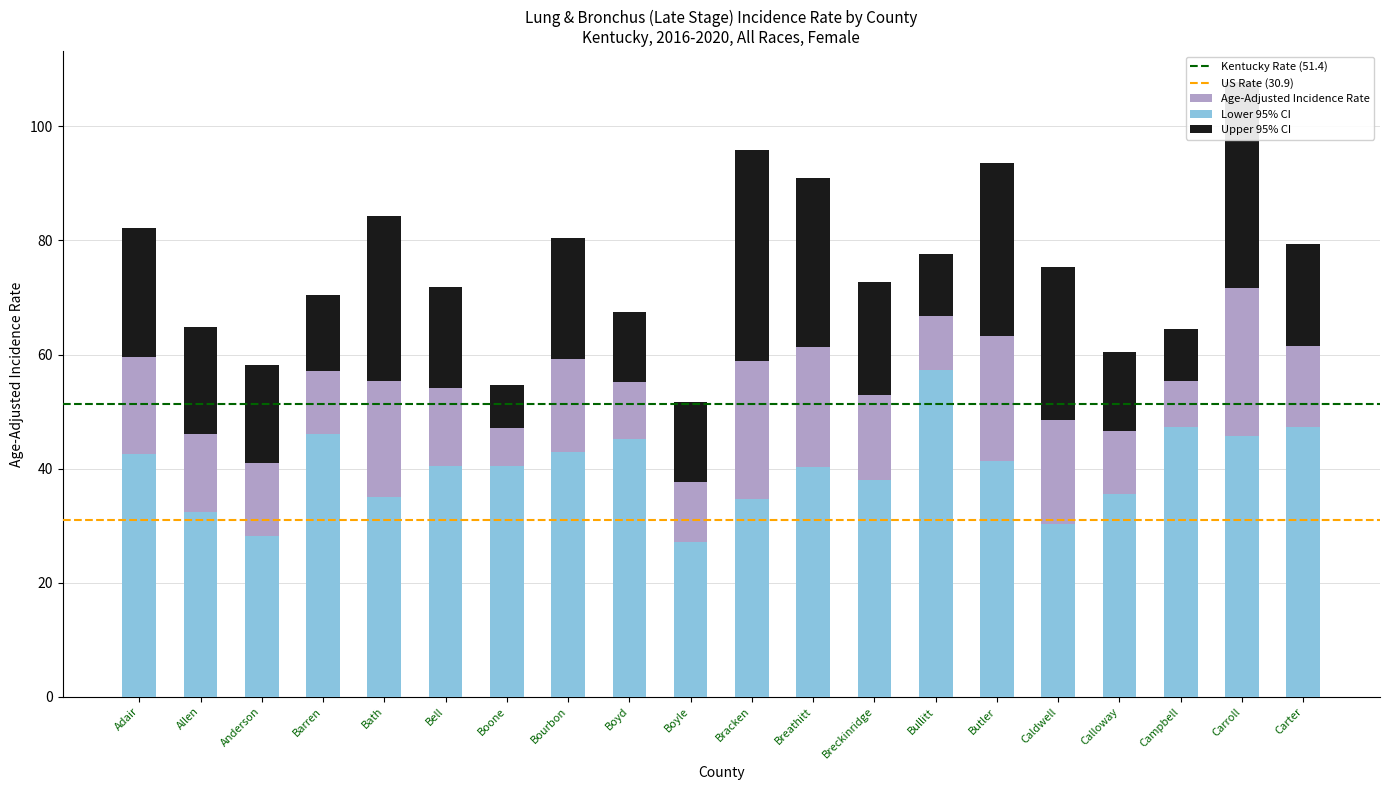

What is the average value of the Lower 95% CI series?

39.9